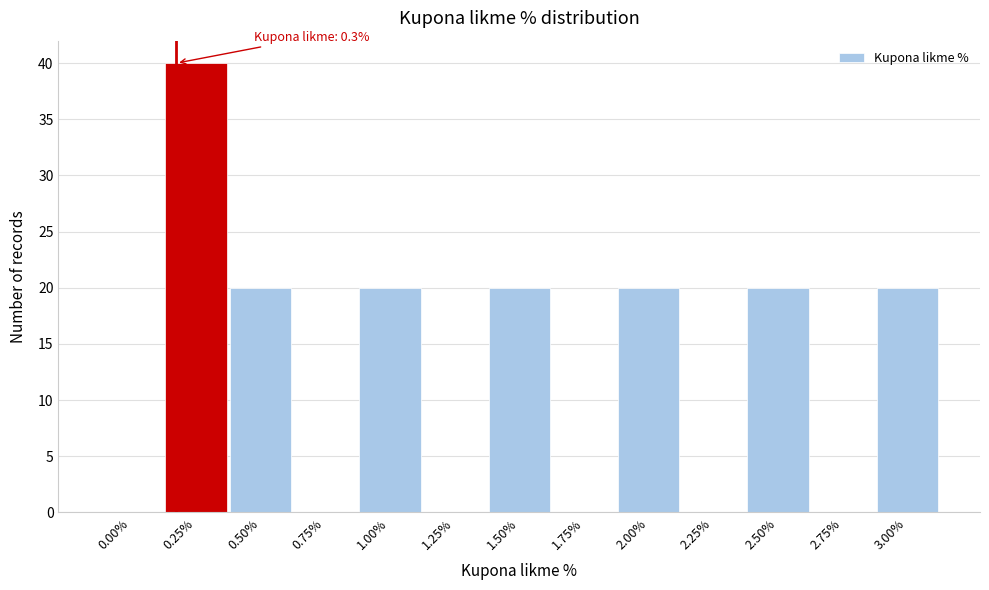

Reading left to right, extract all data points from this chart.

0.00%=0	0.25%=40	0.50%=20	0.75%=0	1.00%=20	1.25%=0	1.50%=20	1.75%=0	2.00%=20	2.25%=0	2.50%=20	2.75%=0	3.00%=20